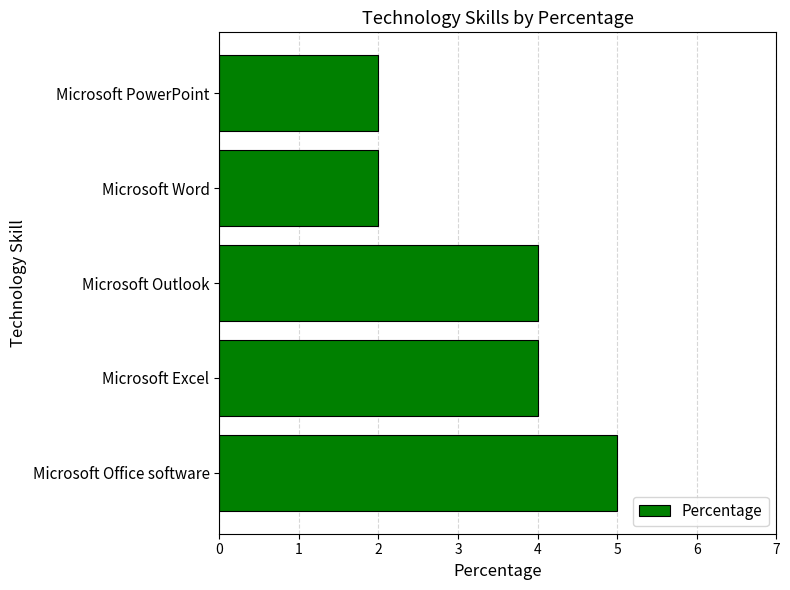

What is the smallest value displayed?

2